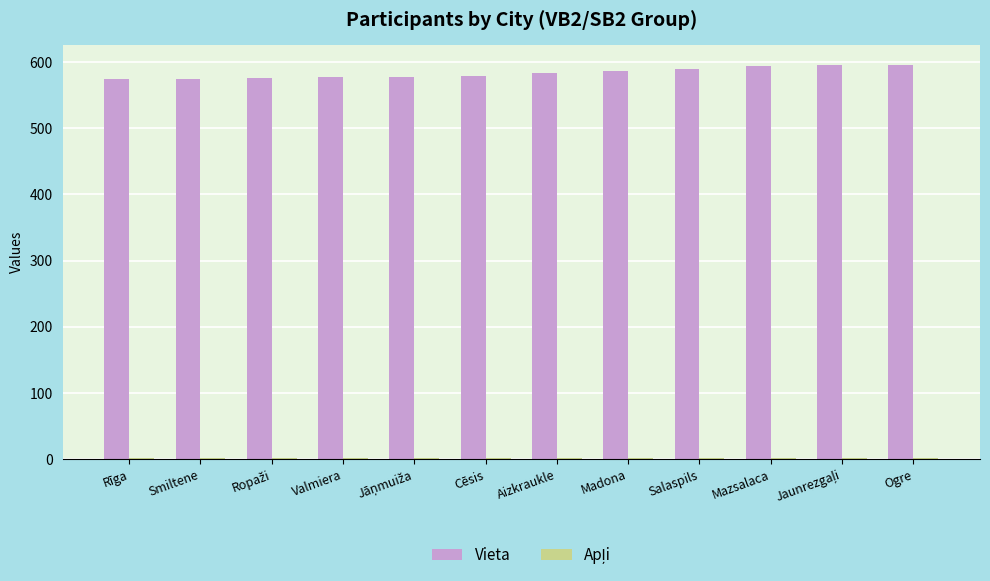

How many groups of bars are there?

12